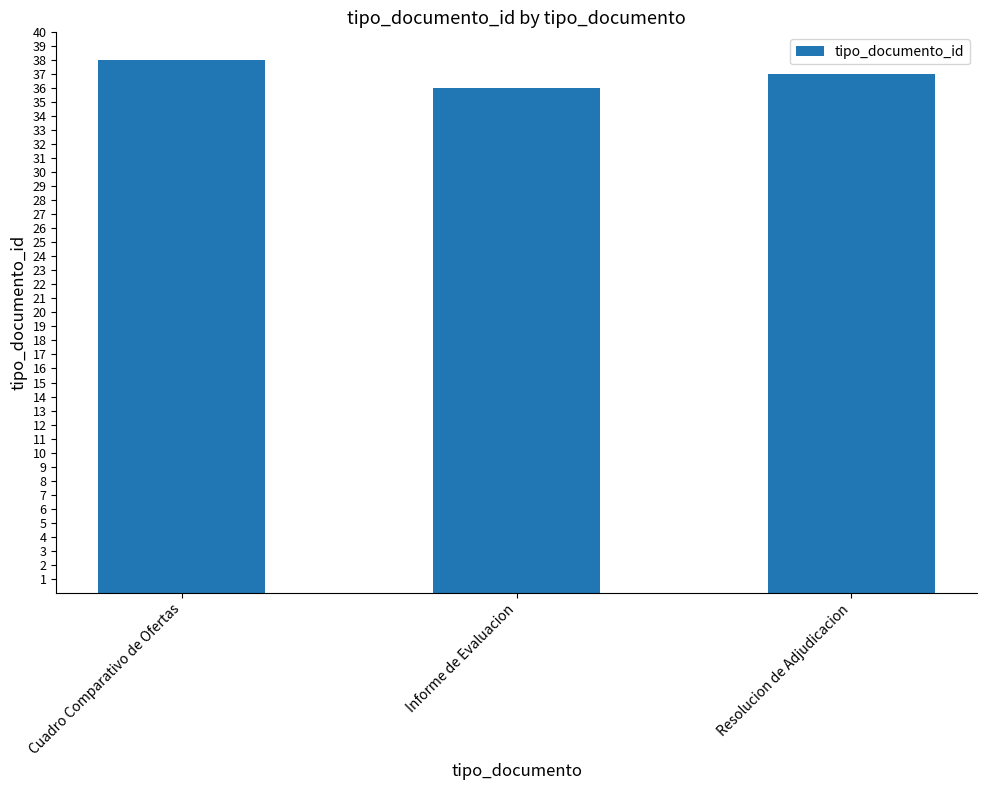

How many data points does each series have?

3